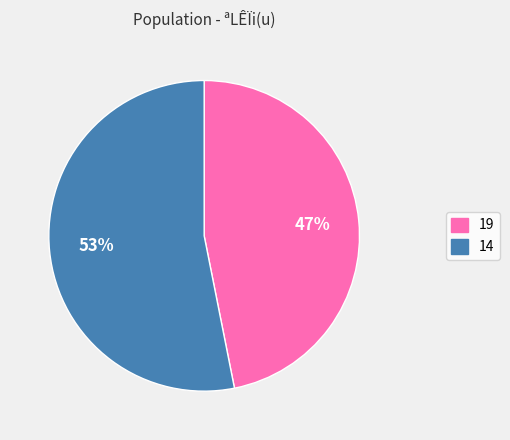

Count the number of slices in the pie.

2